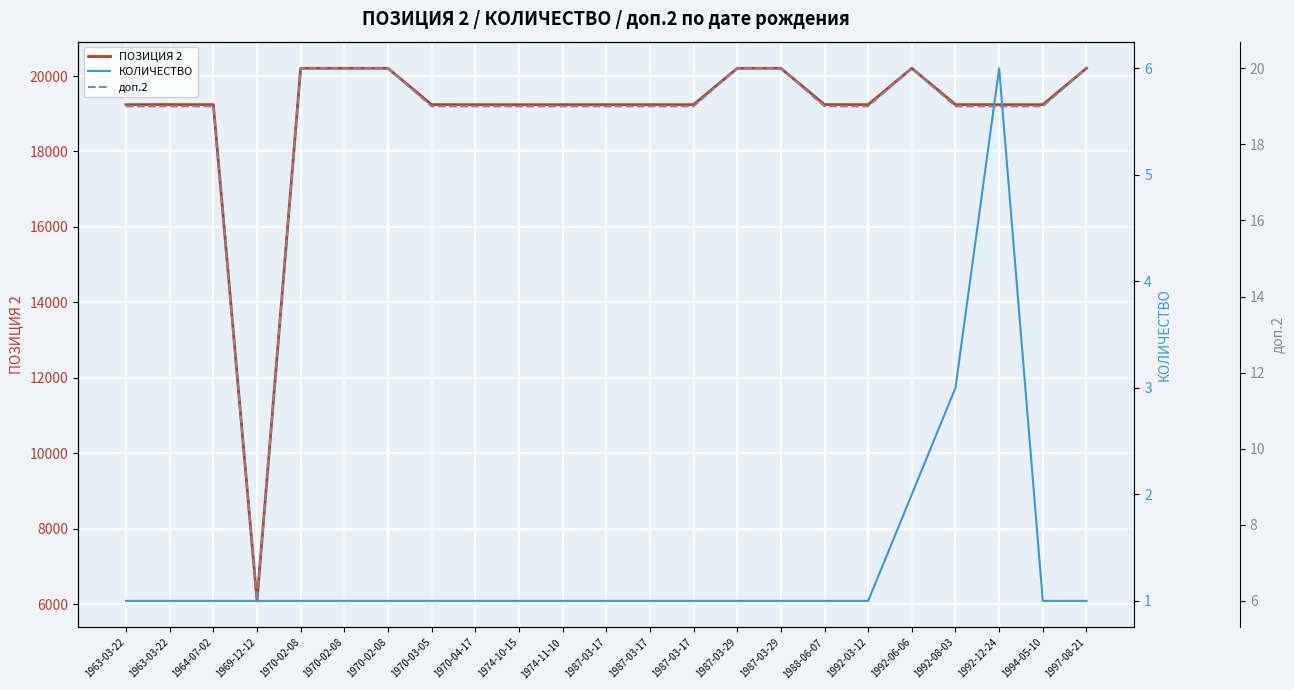

What are all the series names shown in the legend?

ПОЗИЦИЯ 2, КОЛИЧЕСТВО, доп.2